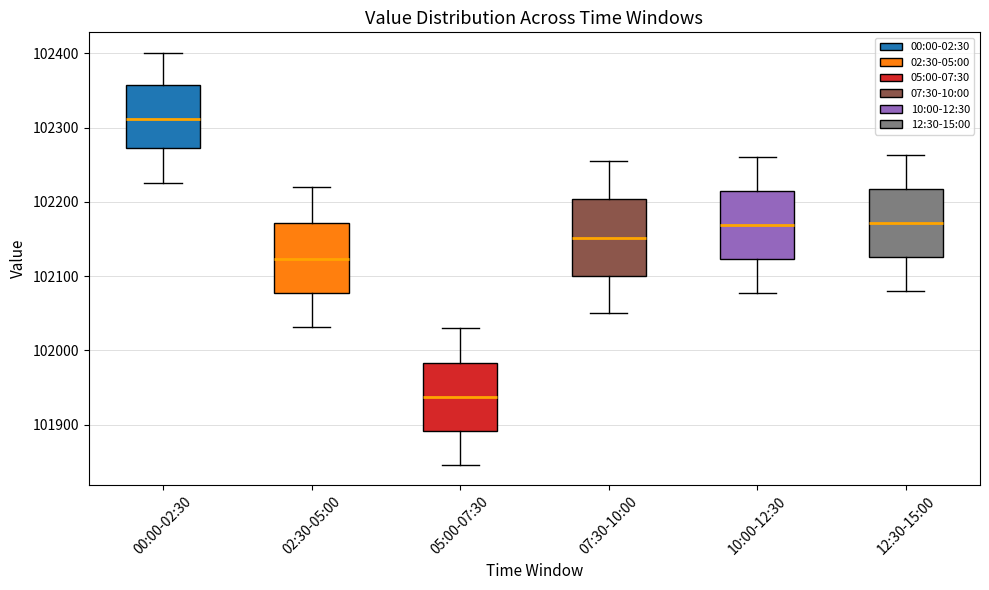

Reading left to right, read every box against the y-axis: the position of its median line, the range the box covers, and the ends of its whiskers. The values are not printed on the chart, so give them approximately, as read against the axis.

00:00-02:30: median 102310, box 102270 to 102360, whiskers 102230 to 102400
02:30-05:00: median 102120, box 102080 to 102170, whiskers 102030 to 102220
05:00-07:30: median 101940, box 101890 to 101980, whiskers 101850 to 102030
07:30-10:00: median 102150, box 102100 to 102200, whiskers 102050 to 102260
10:00-12:30: median 102170, box 102120 to 102210, whiskers 102080 to 102260
12:30-15:00: median 102170, box 102130 to 102220, whiskers 102080 to 102260